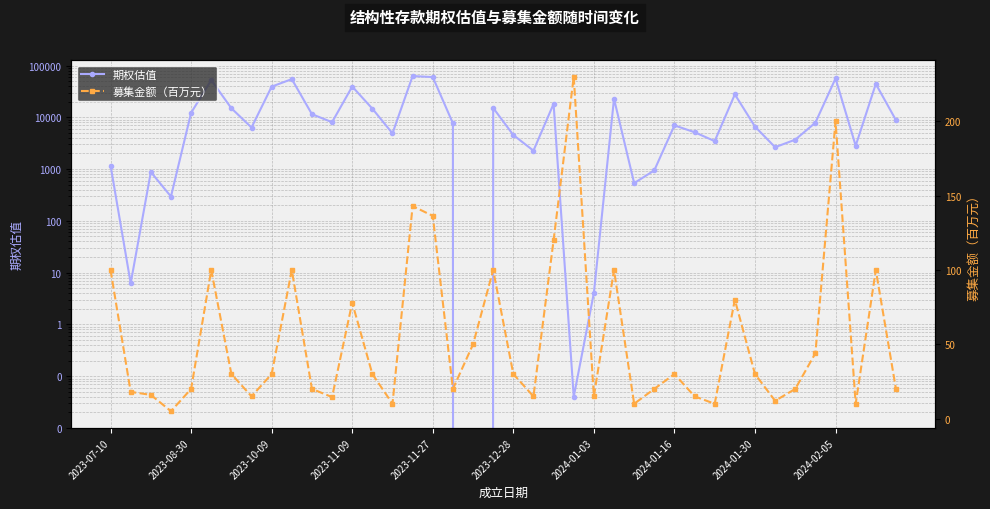

What is the sum of the 期权估值 values at 17 and 2024-01-30?

46754.4